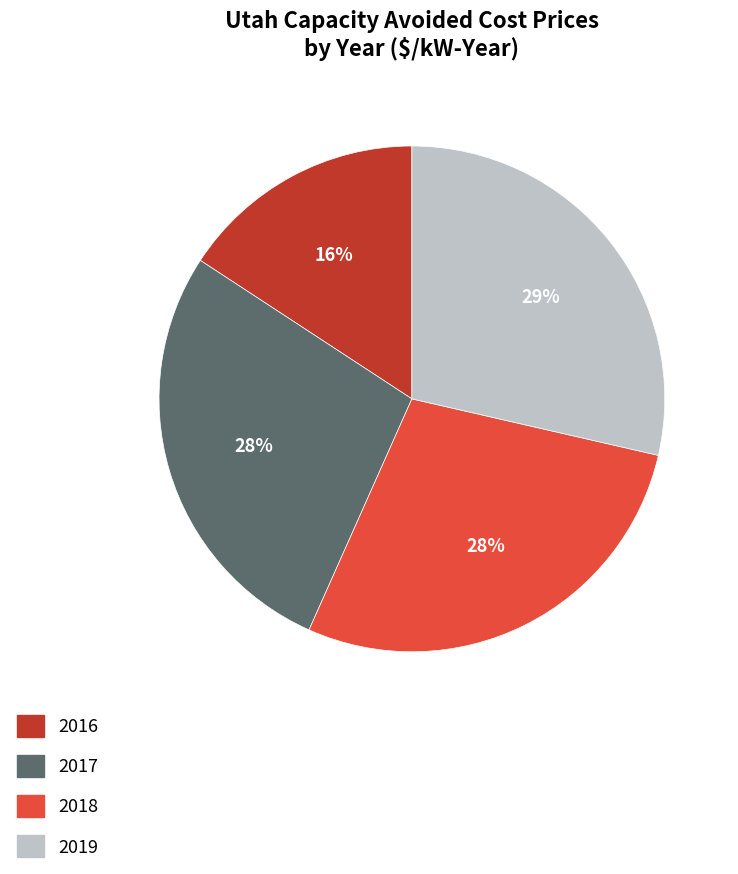

To the nearest percent, what is the difference between the largest and smallest slice percentages?

13%